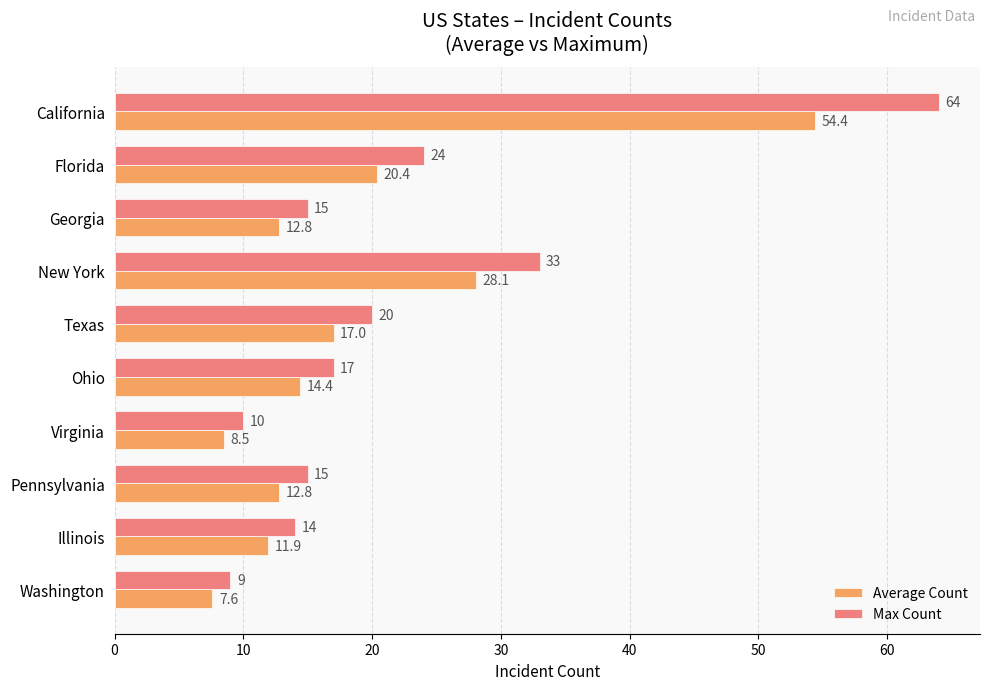

Between Ohio and Pennsylvania, which series saw the biggest shift?

Max Count